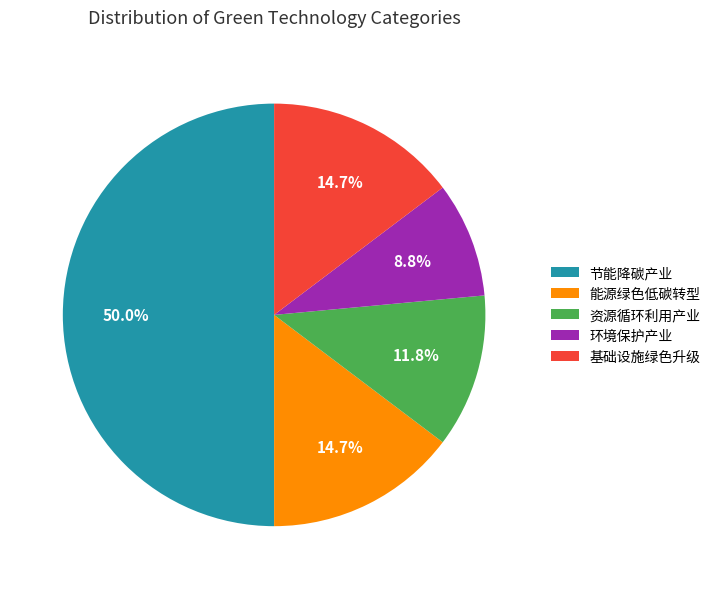

Which category has the biggest portion of the pie?

节能降碳产业